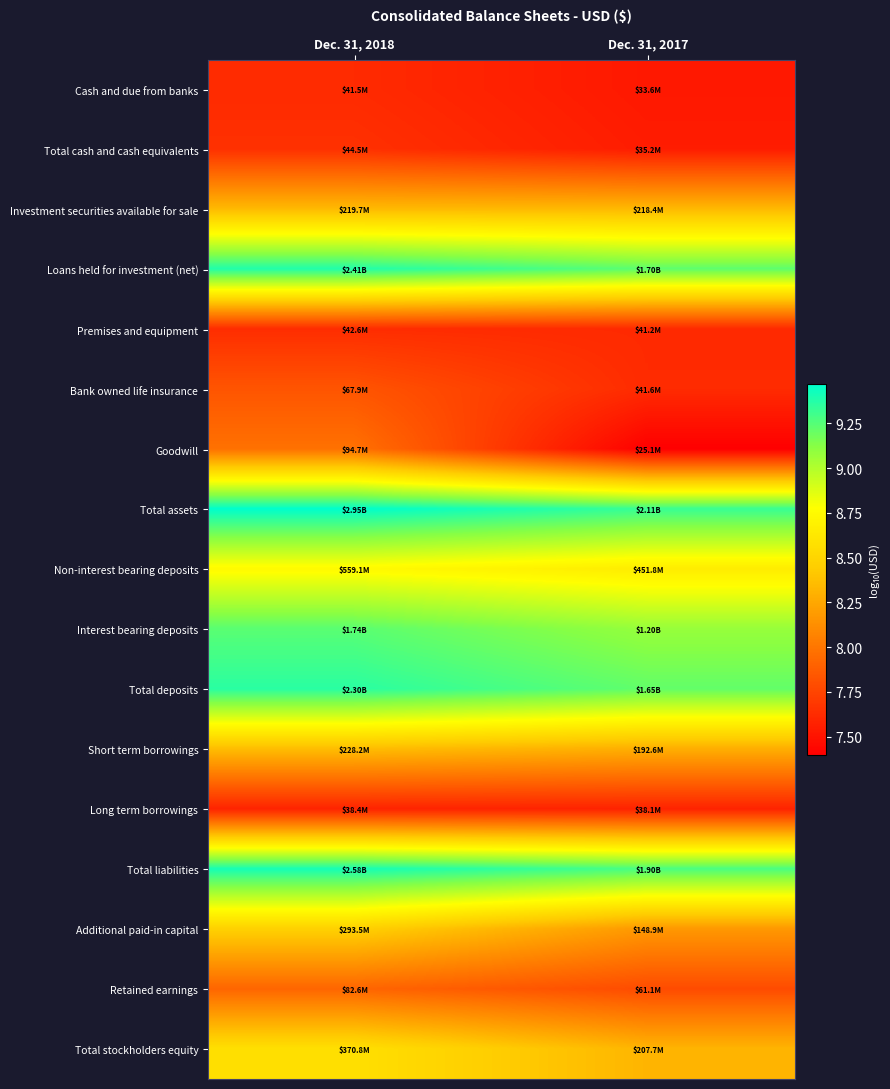

Which series has the largest total across all categories?

Total assets